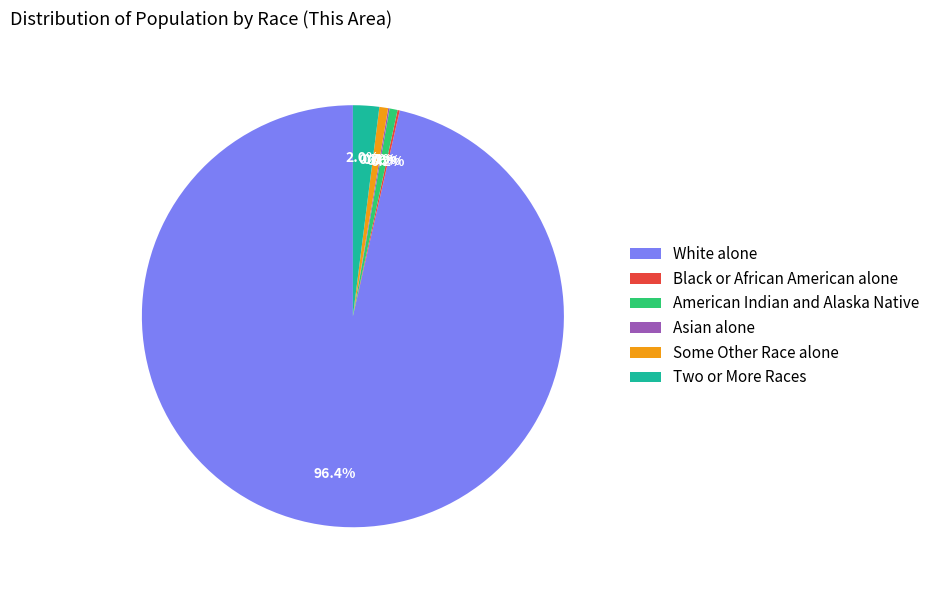

Do Some Other Race alone and White alone together represent more than half of the pie?

Yes